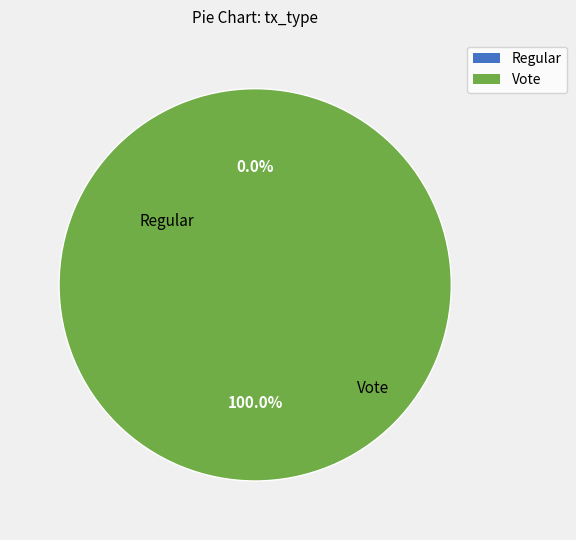

Is there any slice that represents more than half of the pie?

Yes